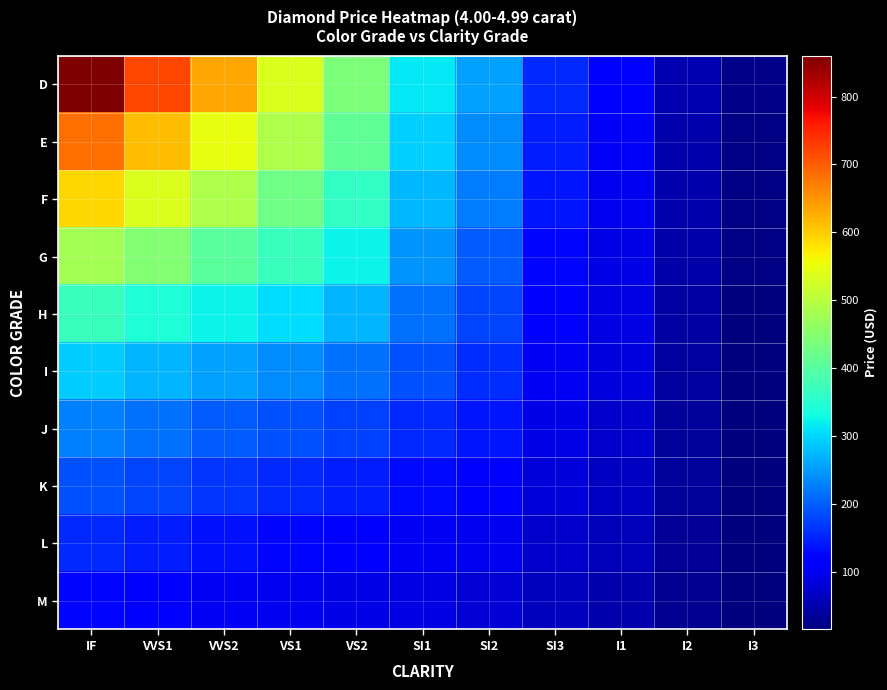

Rank the series at SI2 from highest to lowest value.

D, E, F, G, H, I, J, K, L, M